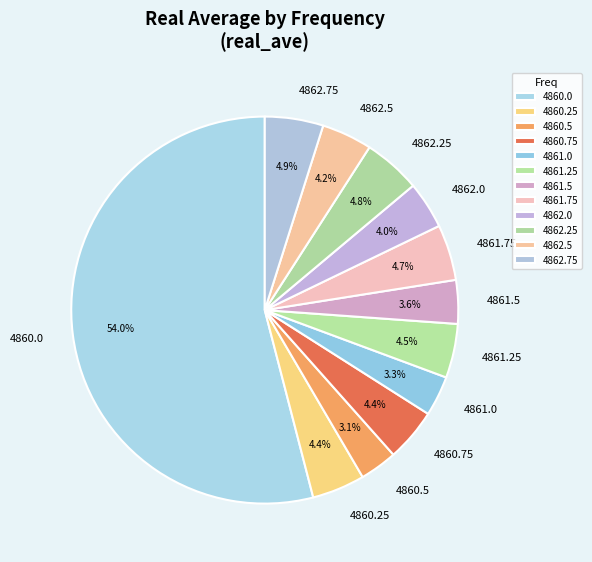

What percentage is NOT represented by 4861.75?

95.3%